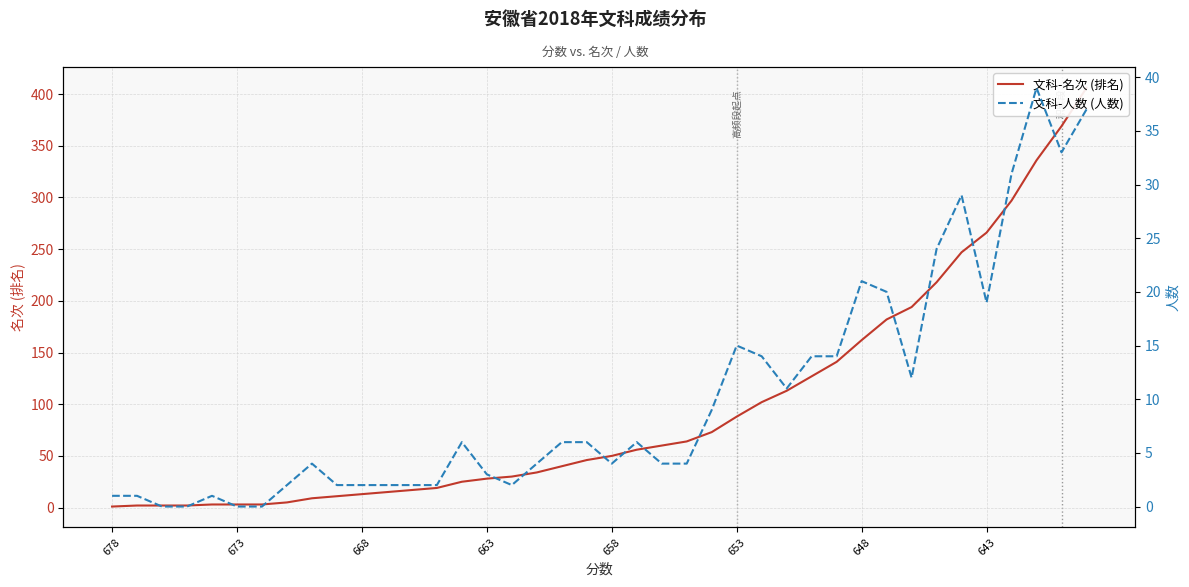

True or false: 文科-人数 (人数) has a value of 1 at 678.

True